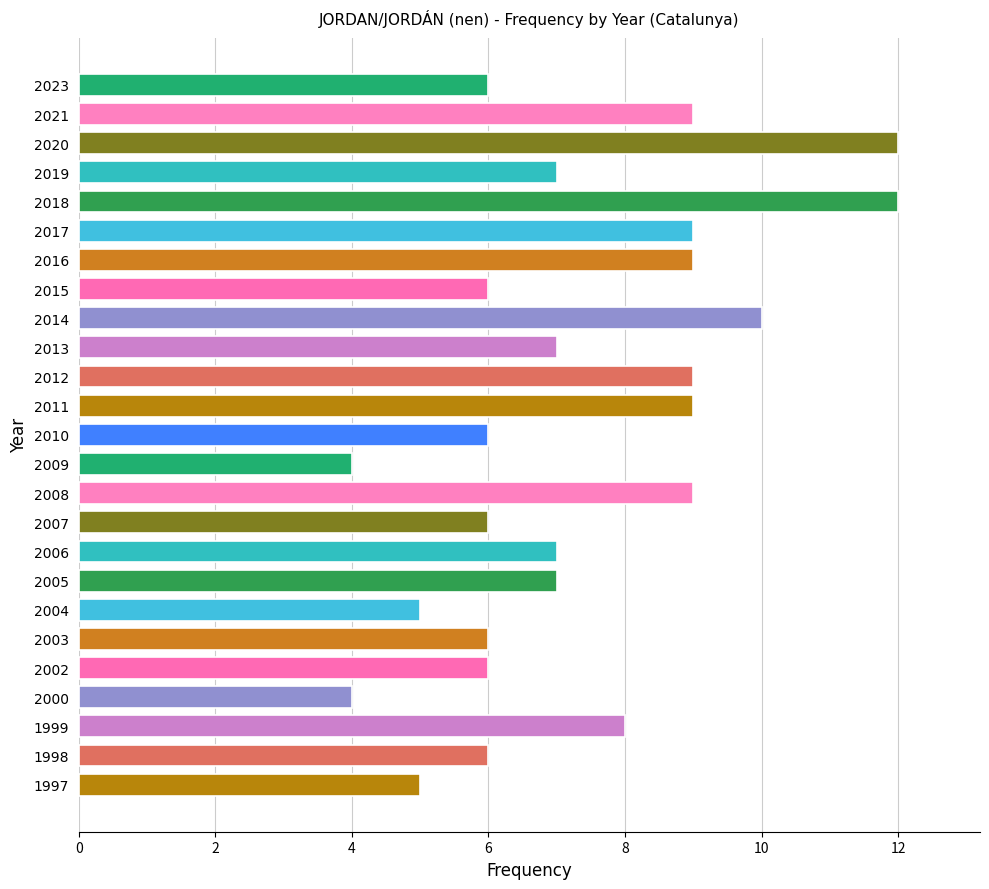

At which label is the value closest to 8?

1999